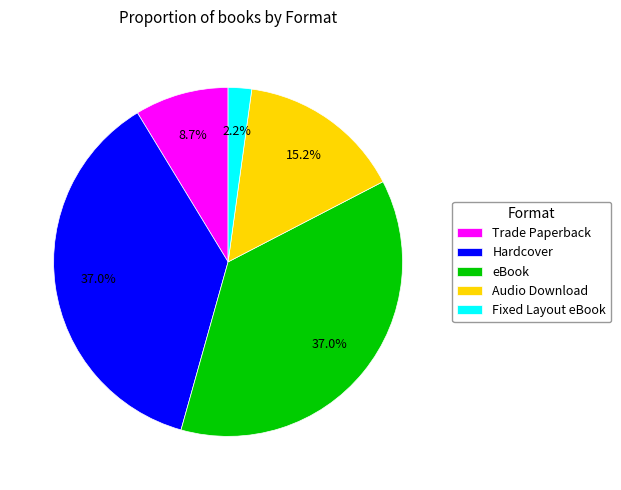

What percentage is the eBook slice, to the nearest percent?

37%